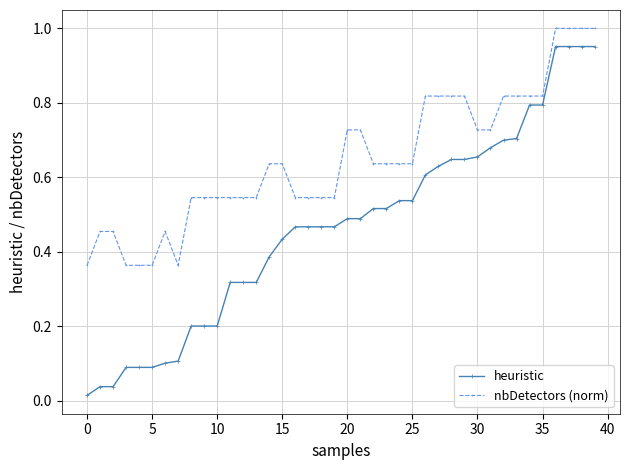

Which series has the widest spread of values?

heuristic